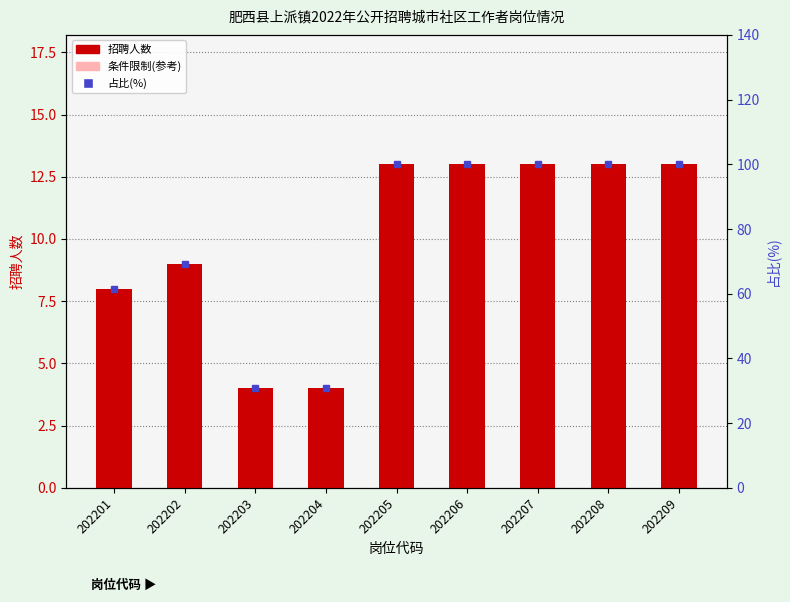

Which has a higher value, 202209 or 202206?

202209